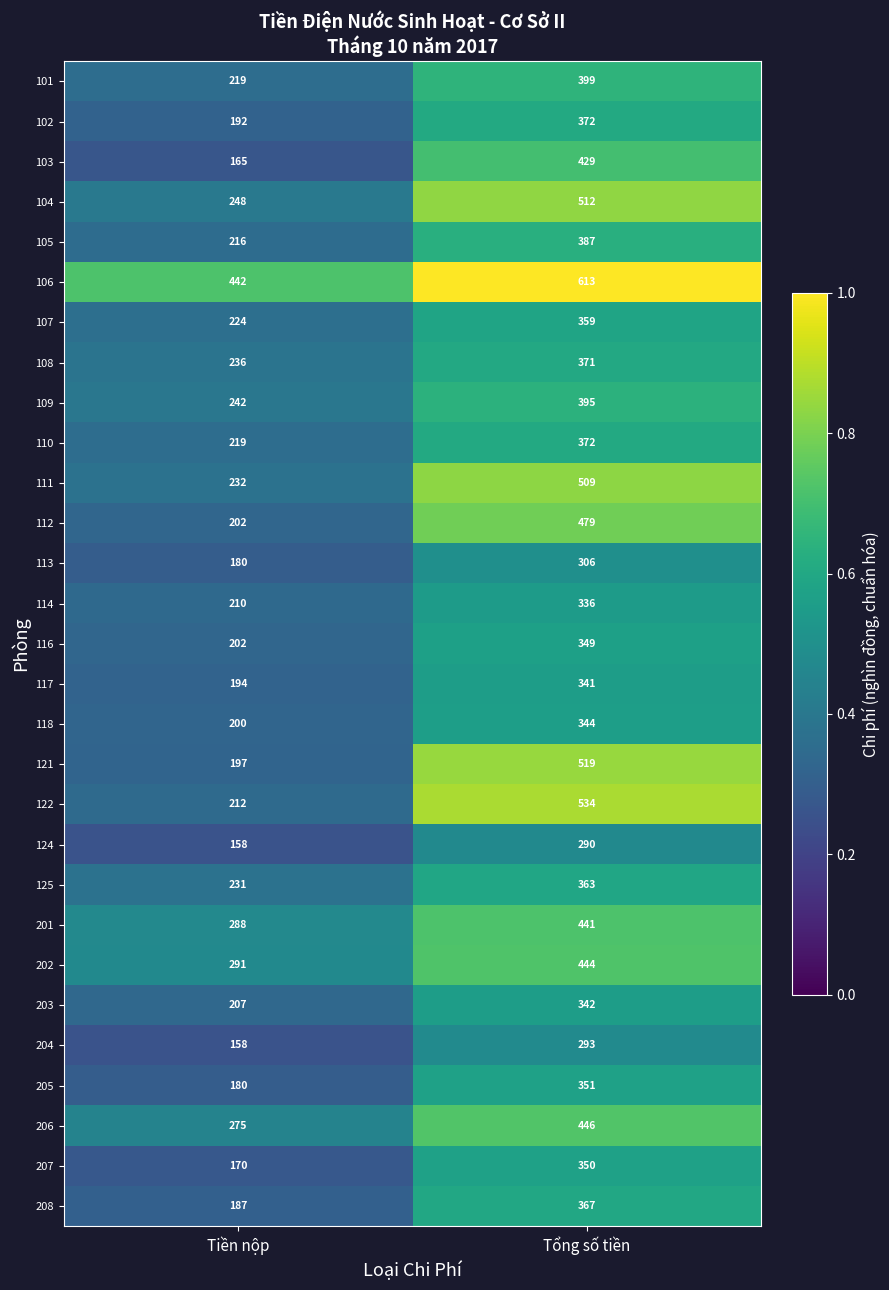

At which label does 201 reach its minimum?

Tiền nộp